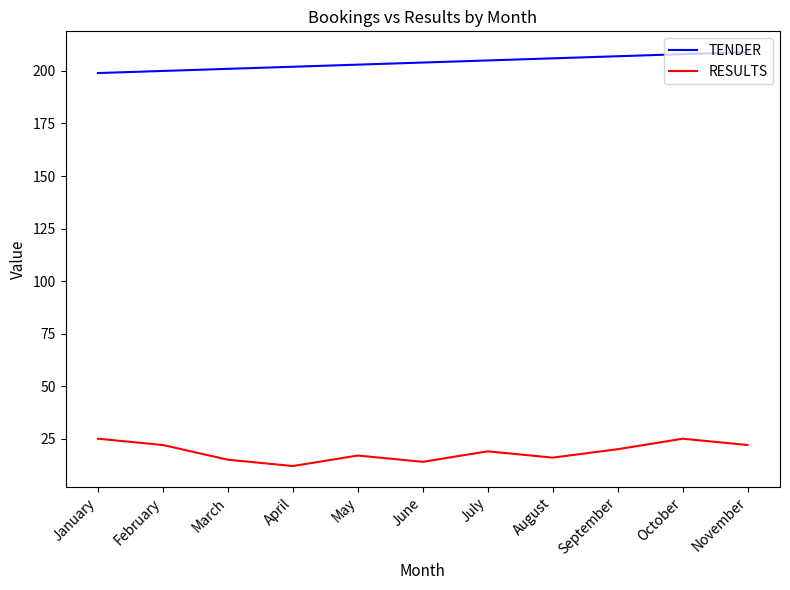

What is the highest value of the RESULTS series?

25